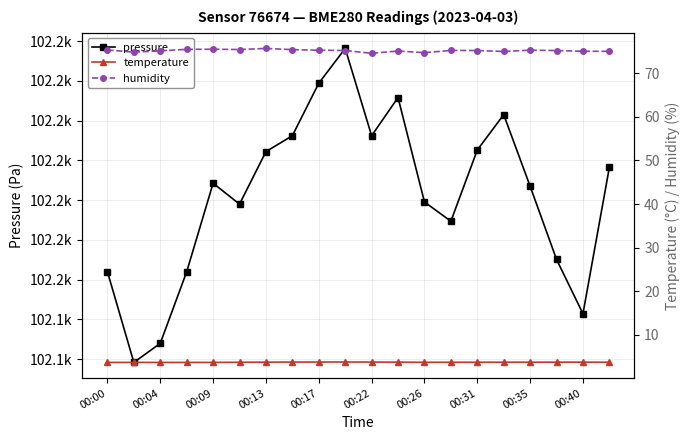

Read the temperature value at 11.

3.7